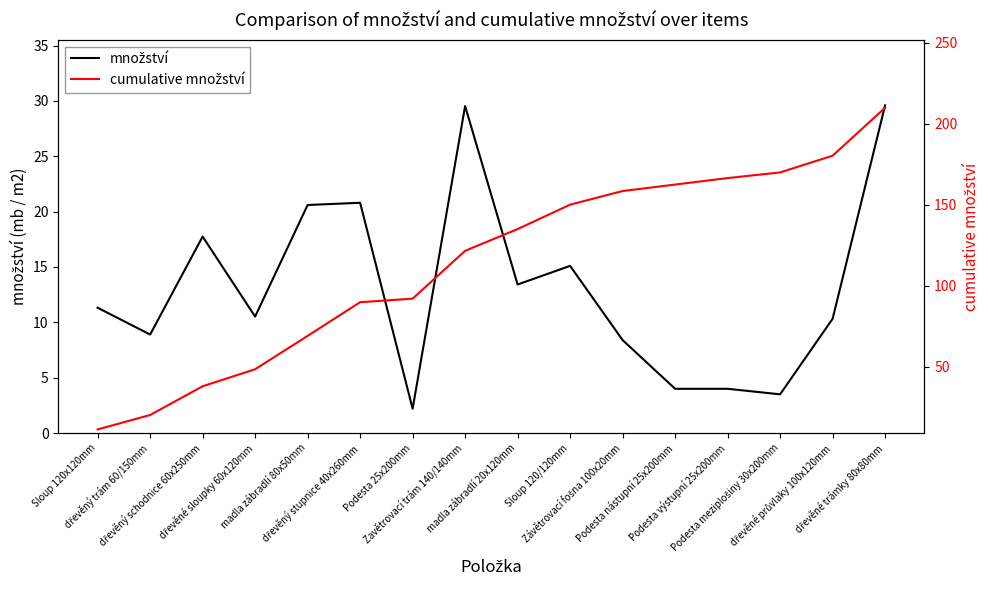

True or false: množství has more than 2 interior local peaks.

True